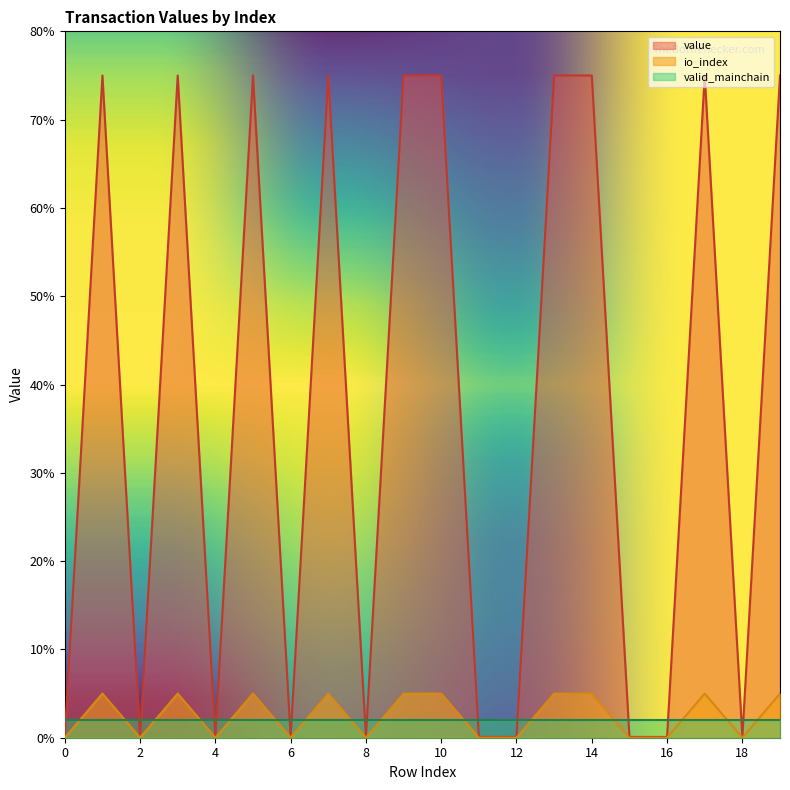

True or false: io_index and value intersect in this chart.

False